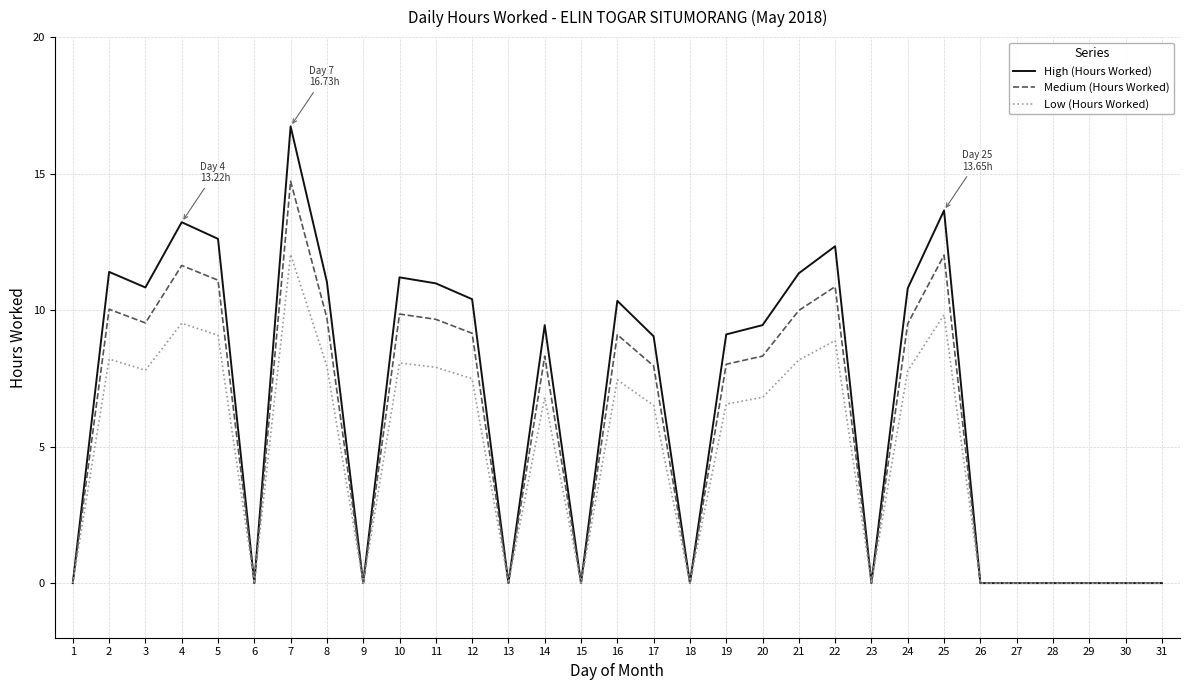

Which series has the widest spread of values?

High (Hours Worked)